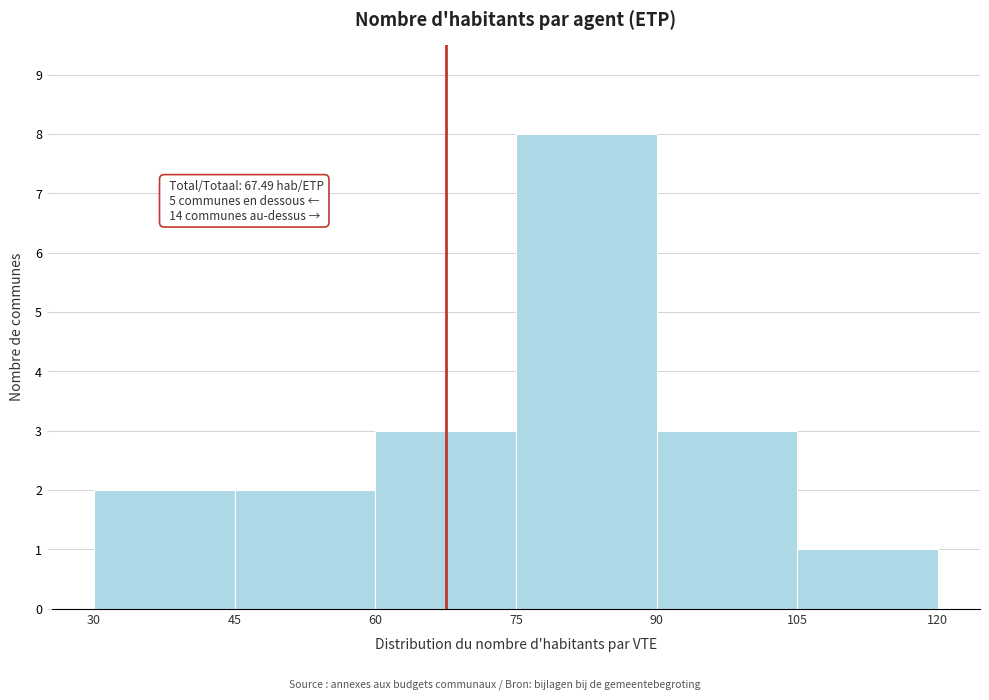

Which range on the x-axis has the tallest bar?

75 to 90